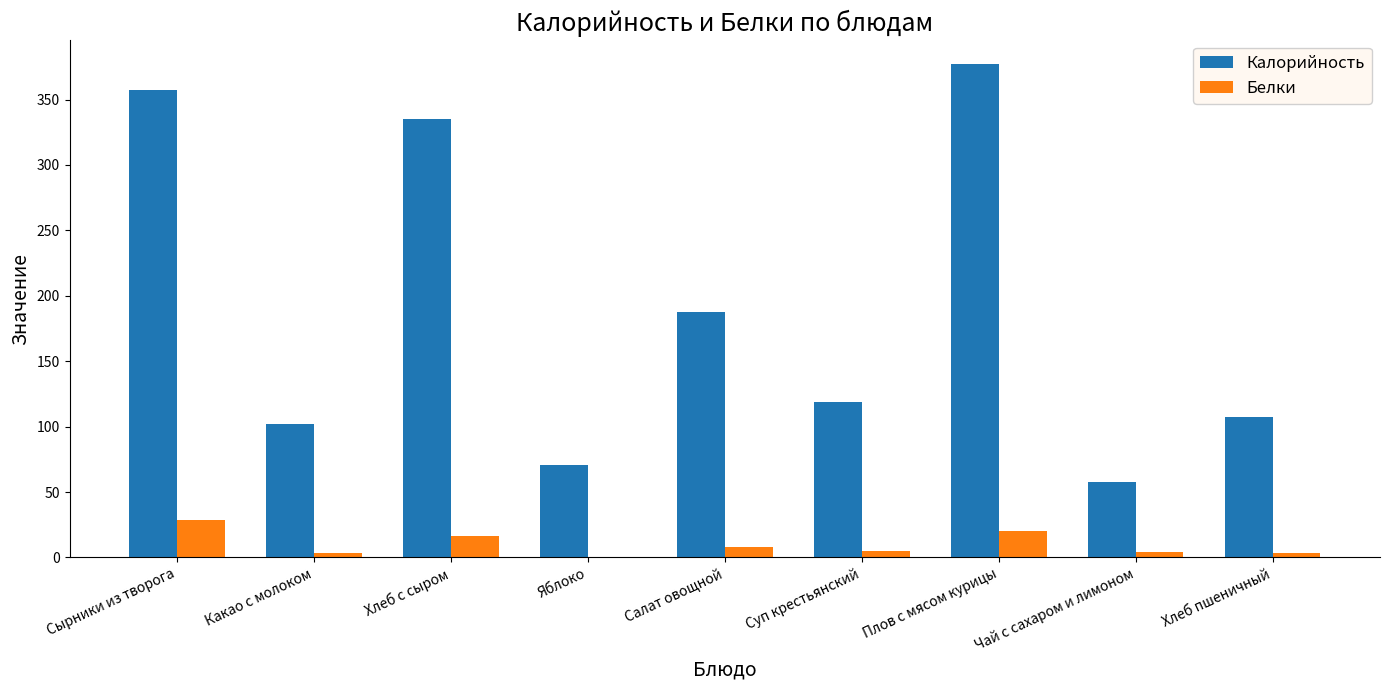

How many groups of bars are there?

9